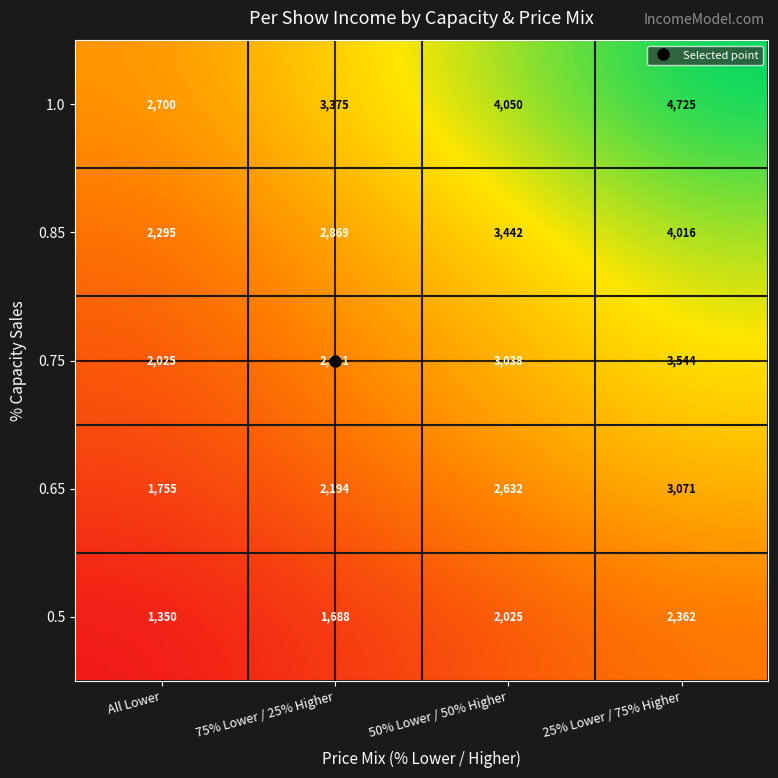

At how many categories does at least one series exceed 1695?

4